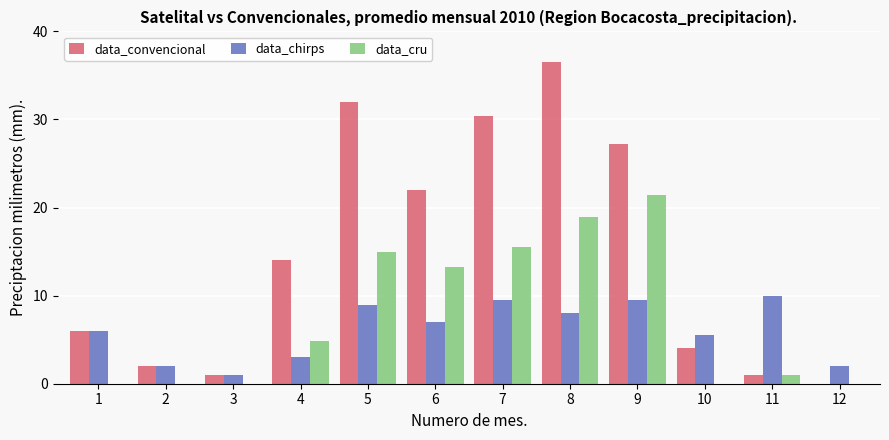

Reading left to right, extract all data points from this chart.

data_convencional: 1=6.0	2=2.0	3=1.0	4=14.0	5=32.0	6=22.0	7=30.4	8=36.6	9=27.3	10=4.0	11=1.0	12=0.0
data_chirps: 1=6.0	2=2.0	3=1.0	4=3.0	5=8.9	6=7.0	7=9.5	8=8.0	9=9.5	10=5.5	11=10.0	12=2.0
data_cru: 1=0.0	2=0.0	3=0.0	4=4.9	5=15.0	6=13.3	7=15.5	8=18.9	9=21.4	10=0.0	11=1.0	12=0.0